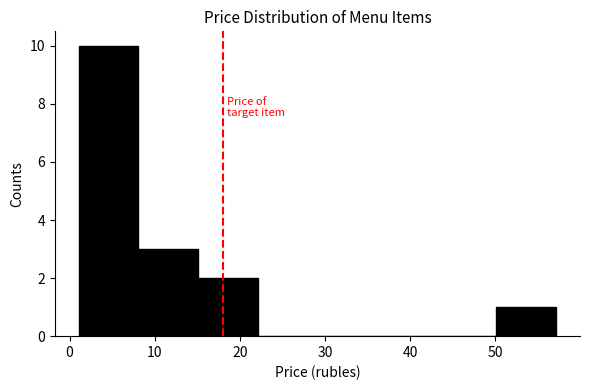

Reading left to right, transcribe this chart: for each bar, give the range it covers on the x-axis and its height. Neither the bar edges nor the heights are printed on the chart, so give them approximately, as read against the axes.

1 to 8: 10
8 to 15: 3
15 to 22: 2
22 to 29: 0
29 to 36: 0
36 to 43: 0
43 to 50: 0
50 to 57: 1